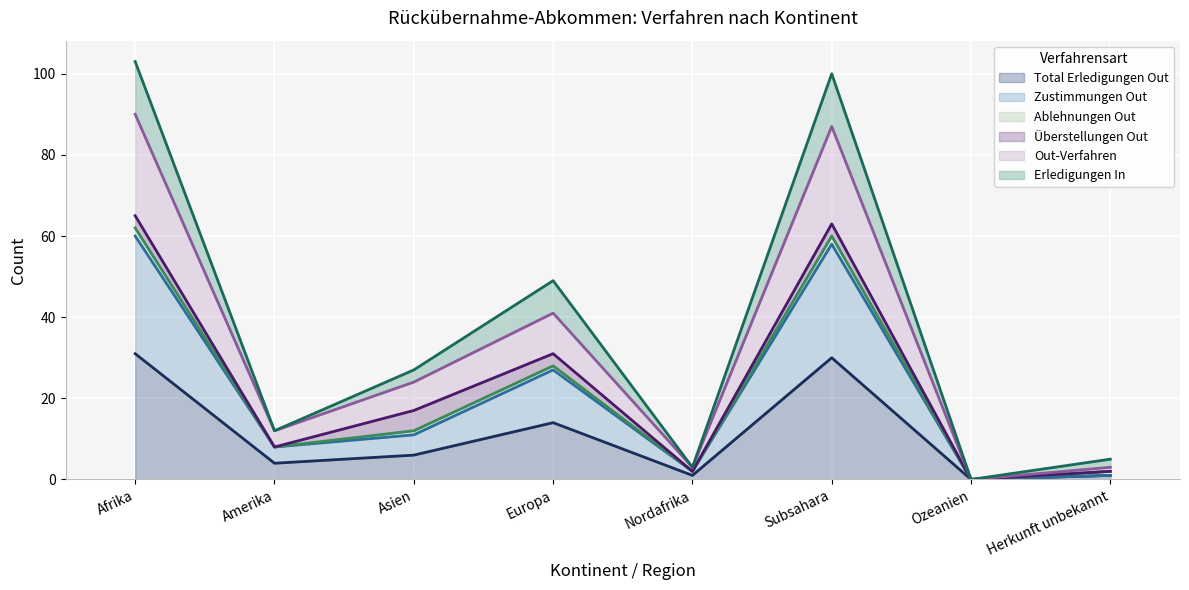

What position from the right is Nordafrika?

4